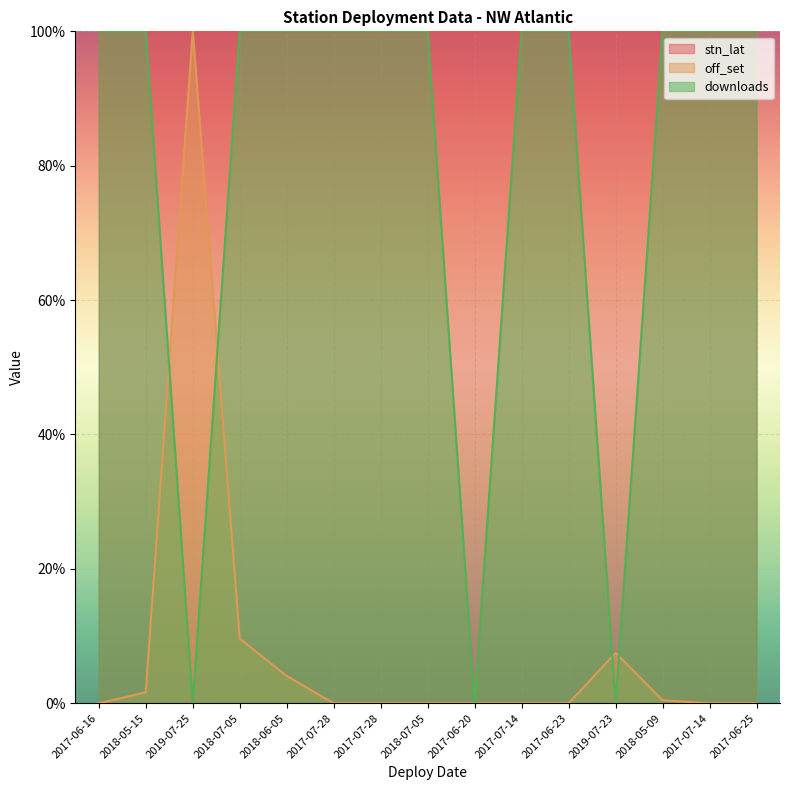

What is the sum of the stn_lat values at 2017-07-14 and 2018-07-05?

199.9